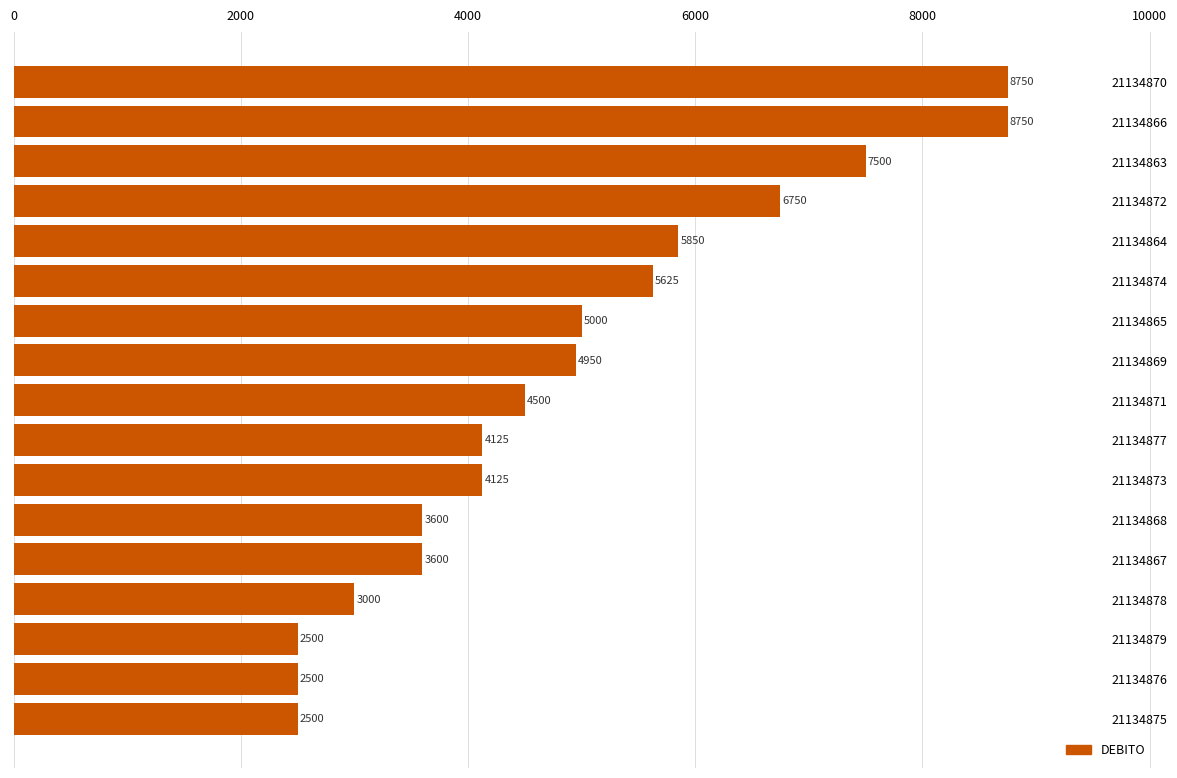

Reading top to bottom, what are all the values shown in this chart?

8750	8750	7500	6750	5850	5625	5000	4950	4500	4125	4125	3600	3600	3000	2500	2500	2500